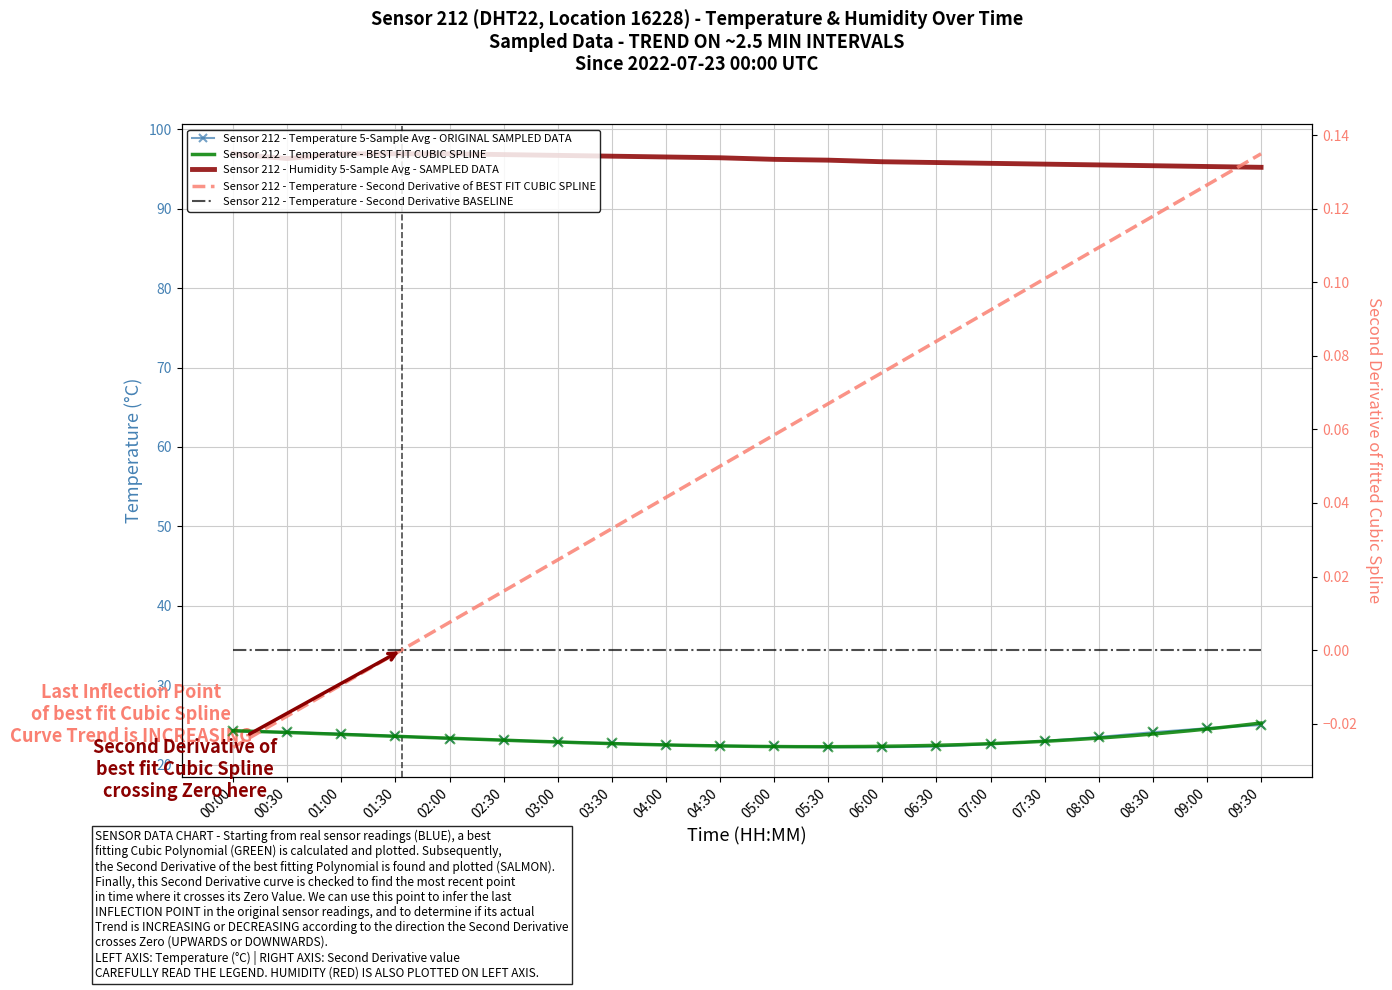

Which series has the largest total across all categories?

humidity